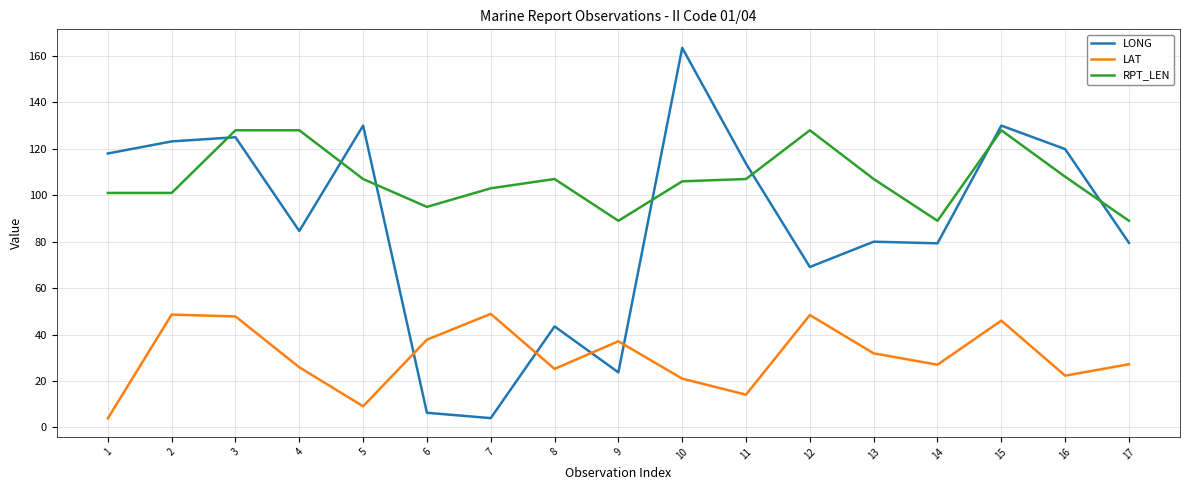

What is the spread (max minus min) of values at 1?

114.1